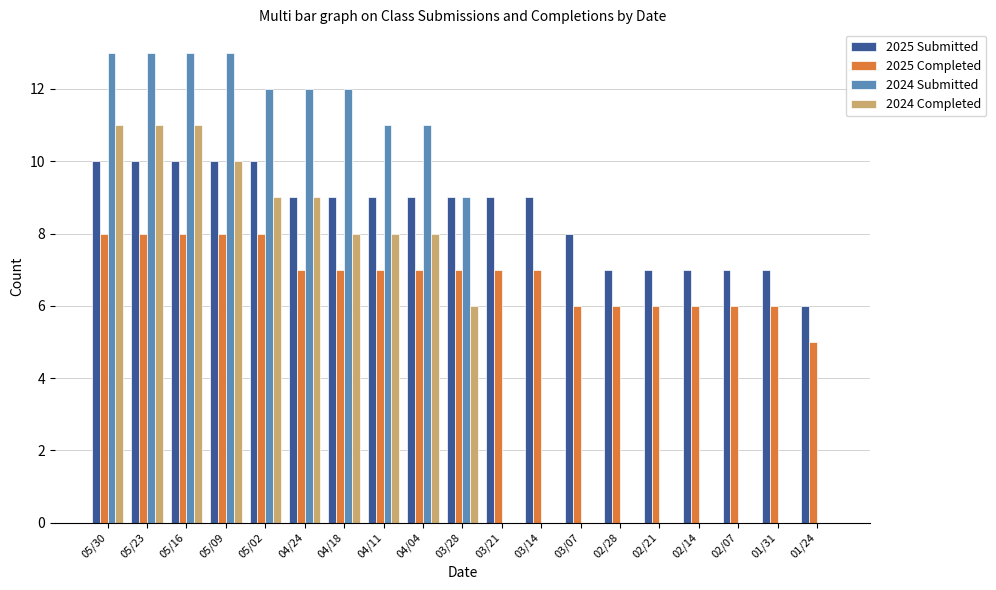

Count the number of data series in this chart.

4